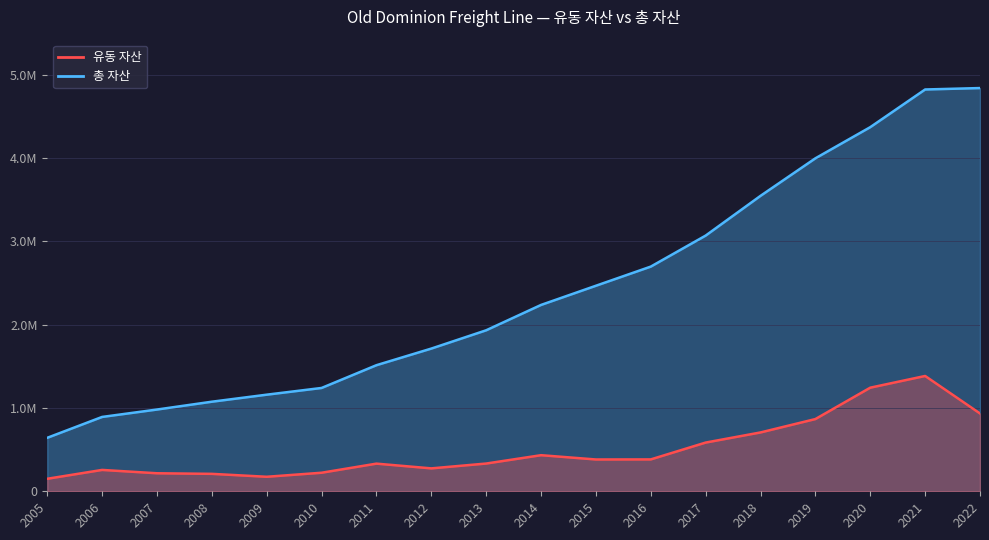

What is the greatest value displayed?

4838610